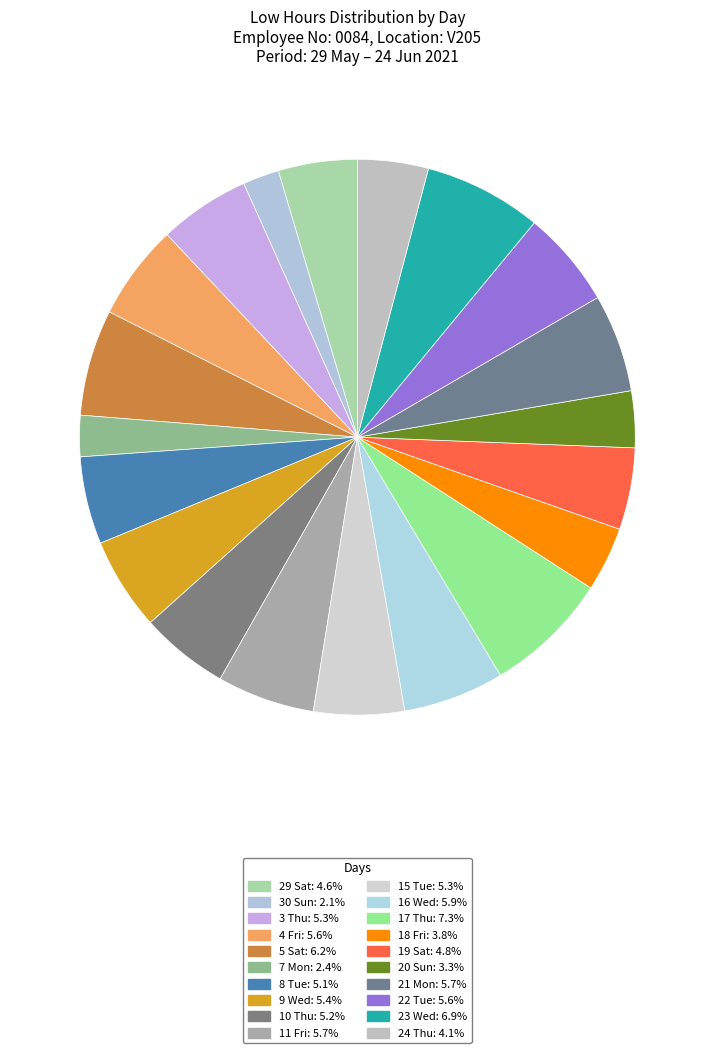

How many segments does this pie chart have?

20